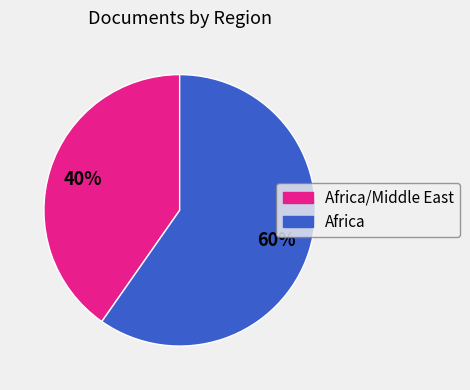

Is there any slice that represents more than half of the pie?

Yes